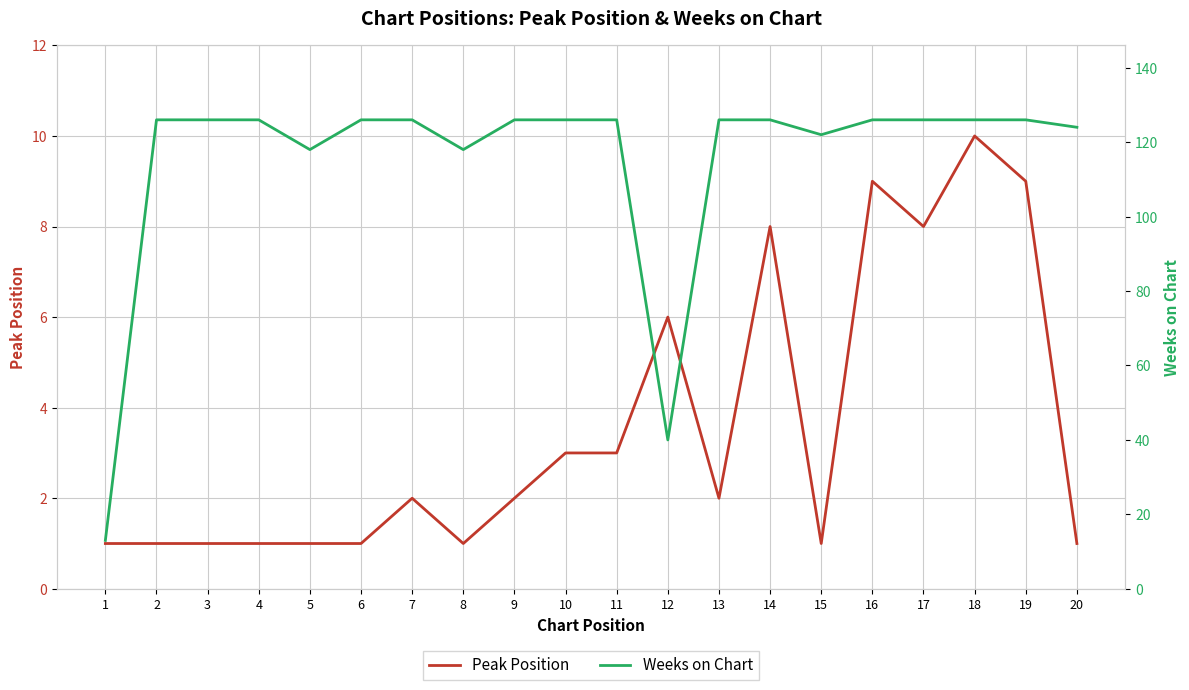

Is this an area chart (filled region under the line)?

No